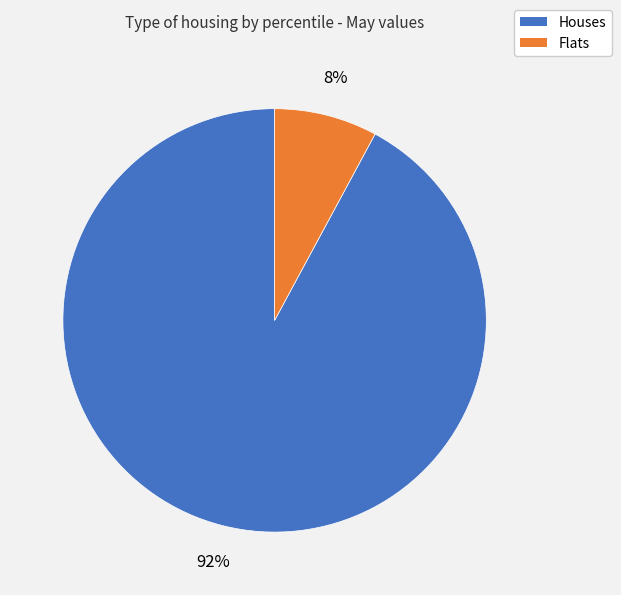

To the nearest percent, what is the difference between the largest and smallest slice percentages?

84%